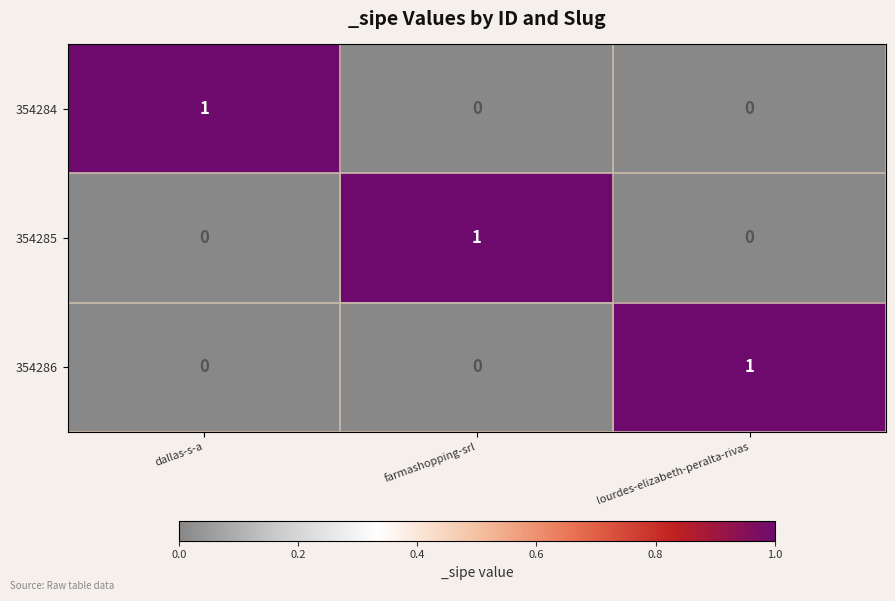

Count the 354286 values in the range 0 to 1.

3